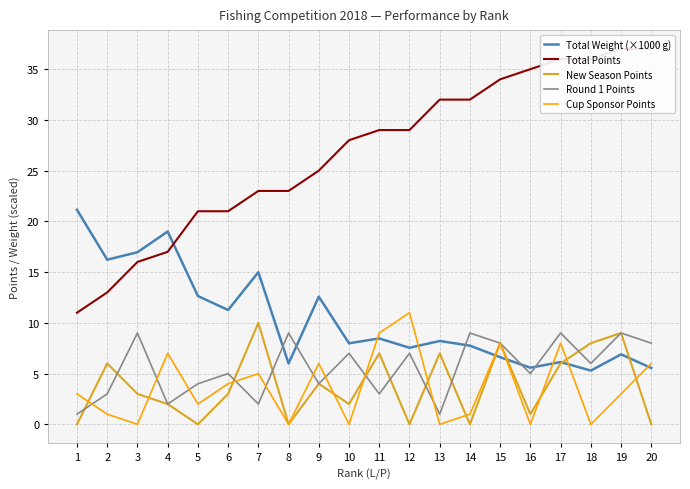

How many interior local peaks does the New Season Points series have?

7